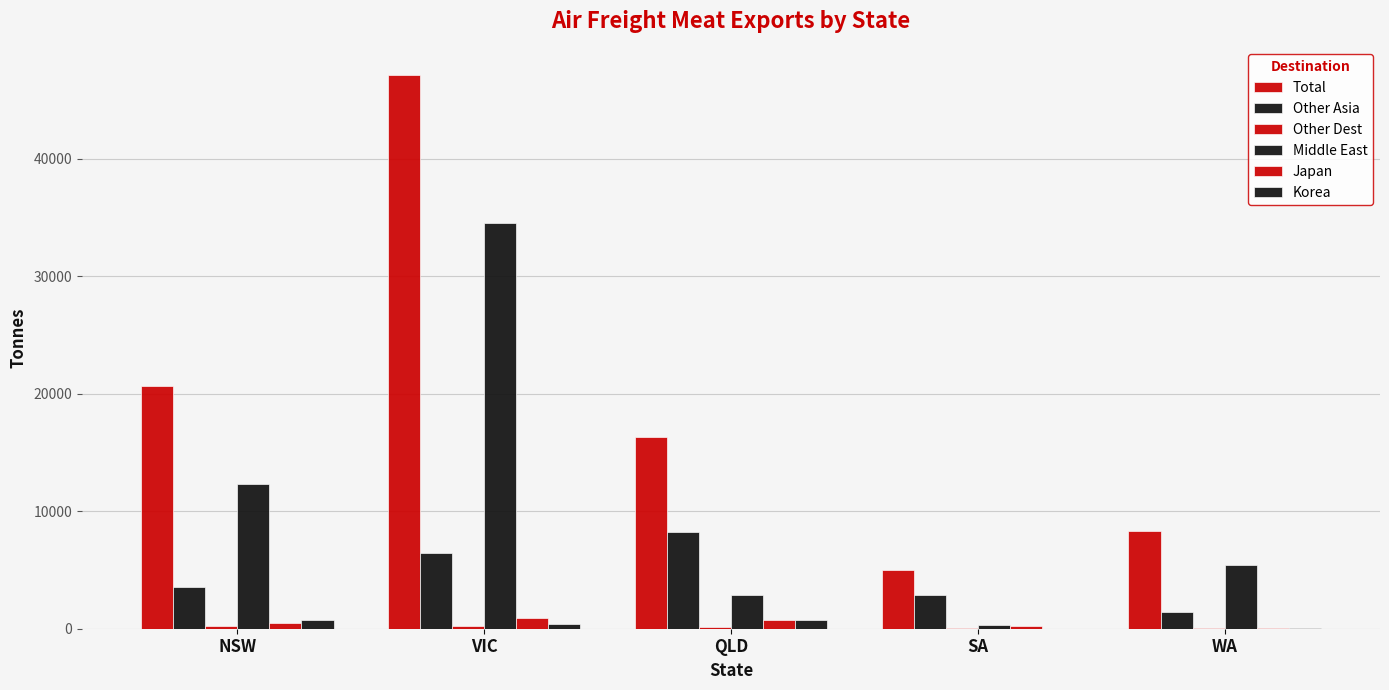

How many data points does each series have?

5